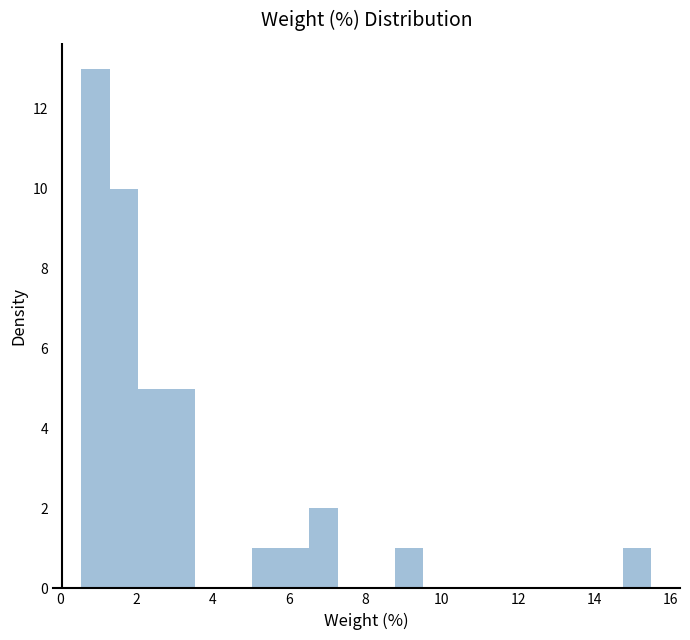

Around what value on the x-axis is the tallest bar? Give the approximate position of its centre, as read against the axis.

1.0